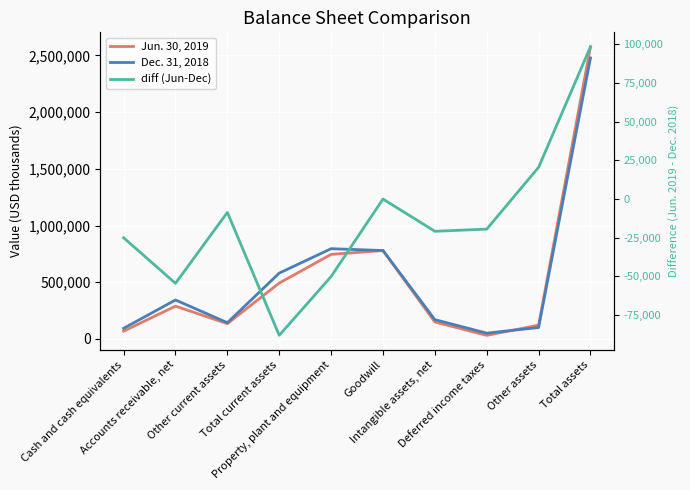

At how many categories does at least one series exceed 766286?

3